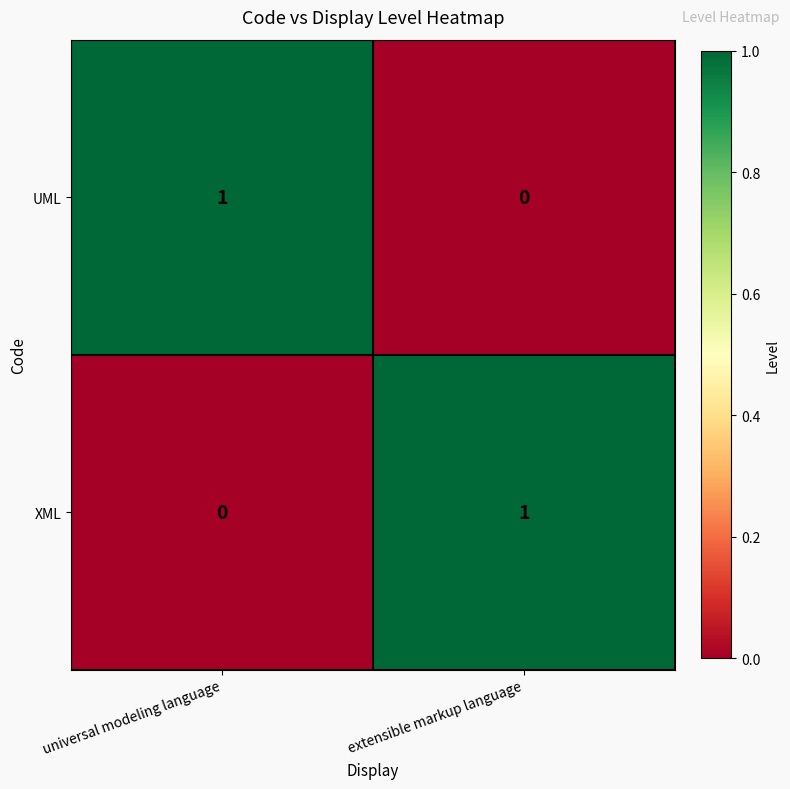

Is the value of UML at extensible markup language greater than the value of XML at extensible markup language?

No